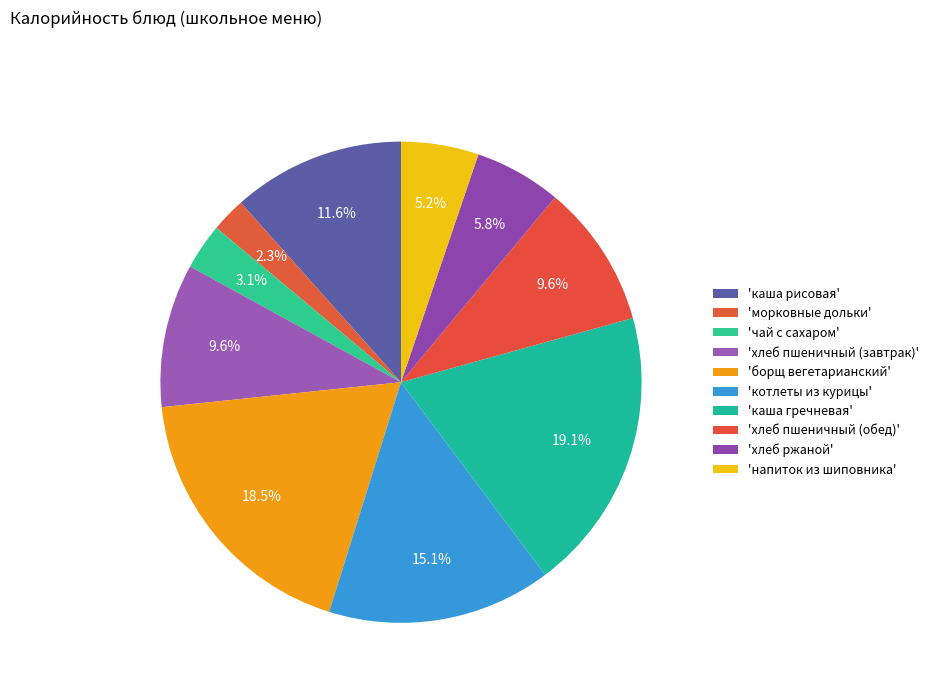

To the nearest percent, what is the average slice percentage?

10%